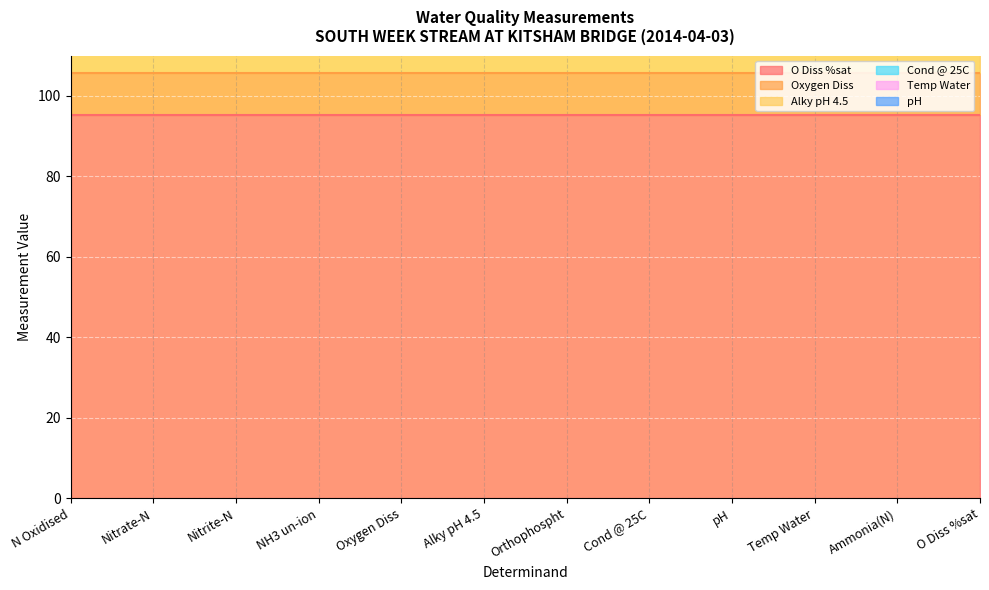

Between Temp Water and O Diss %sat, which series saw the biggest shift?

O Diss %sat